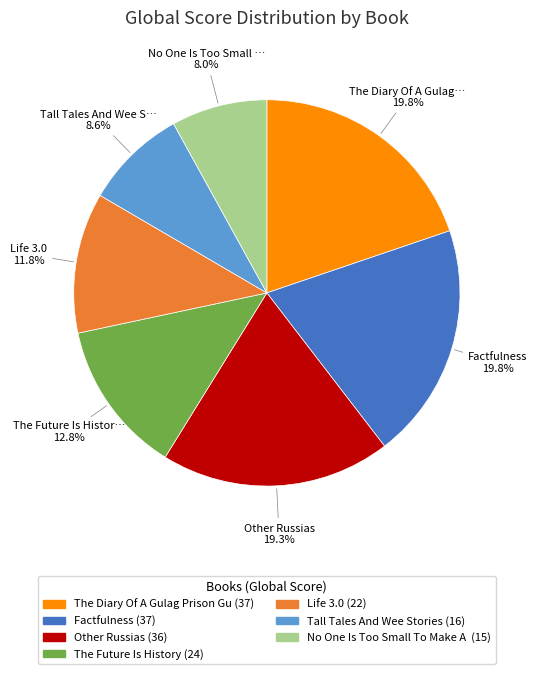

Does any single category account for the majority?

No